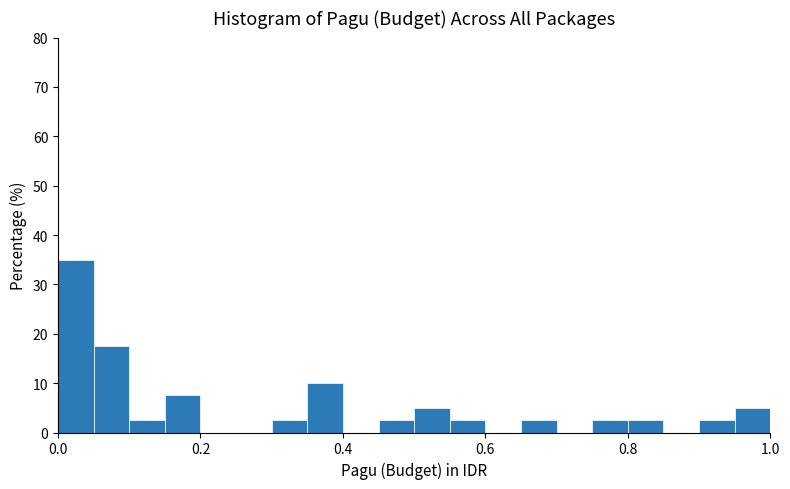

Around what value on the x-axis is the tallest bar? Give the approximate position of its centre, as read against the axis.

0.02